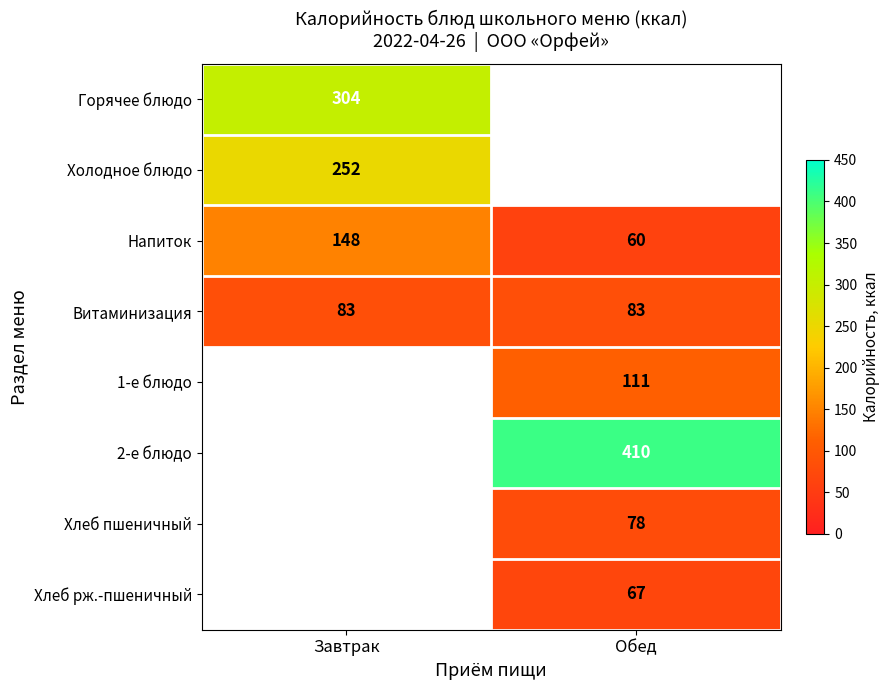

The value of Напиток at Обед is 42. True or false?

False